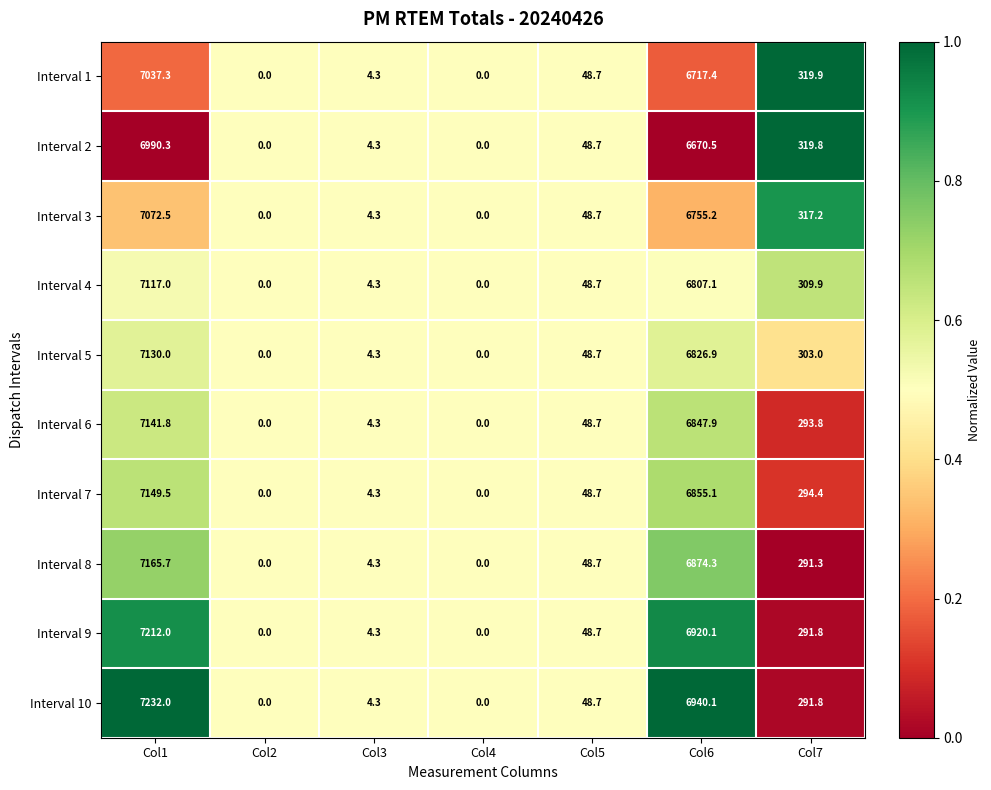

Which series has the largest range (max minus min)?

Interval 10